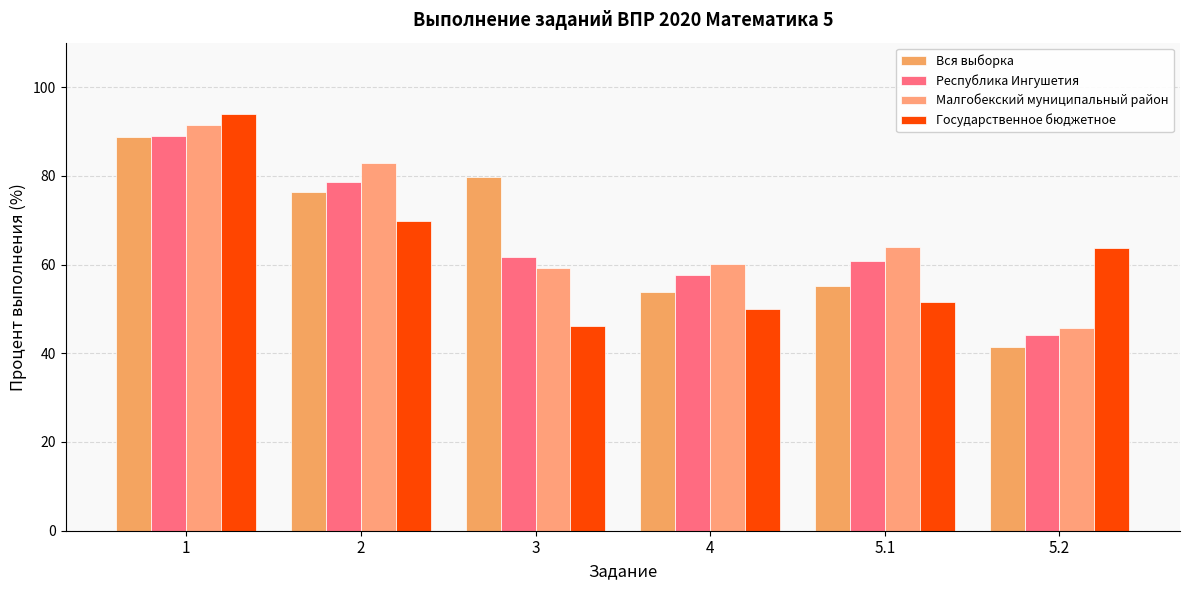

The Республика Ингушетия series shows 109.2 at 5.1. True or false?

False